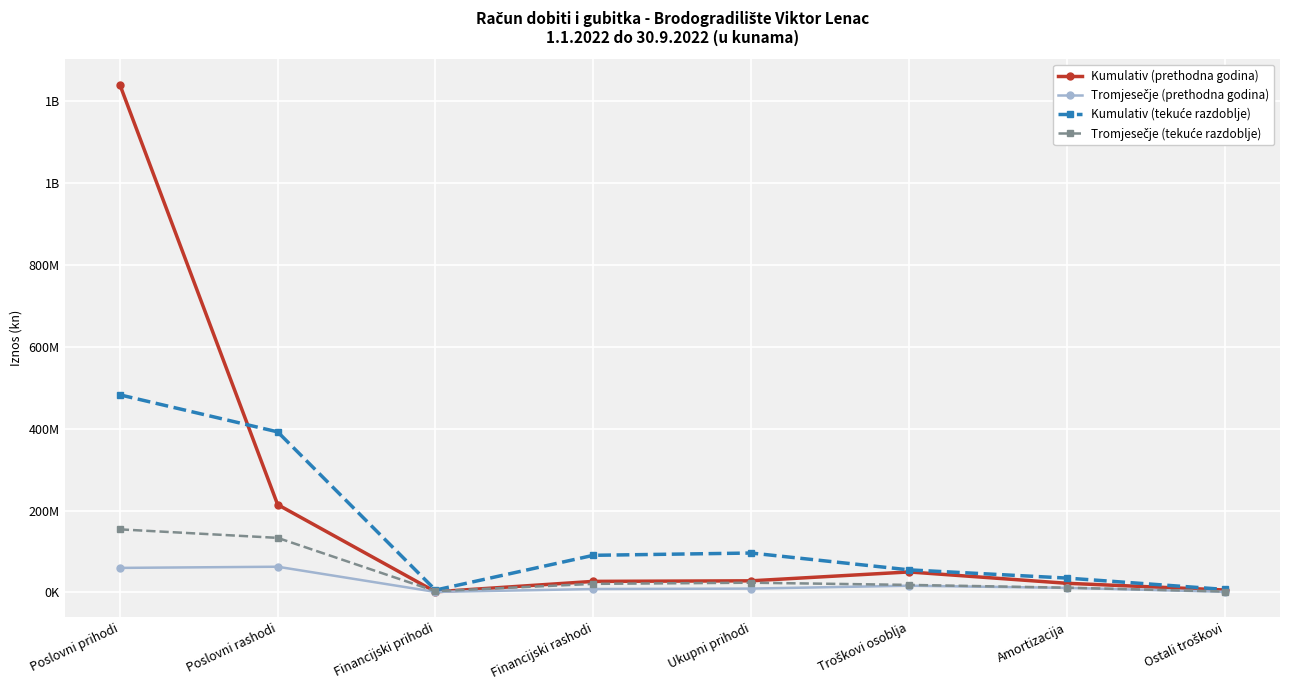

Reading left to right, list all the values displayed in this chart.

Kumulativ (prethodna godina): Poslovni prihodi=1241.4	Poslovni rashodi=214.5	Financijski prihodi=1.4	Financijski rashodi=26.9	Ukupni prihodi=28.2	Troškovi osoblja=49.9	Amortizacija=22.2	Ostali troškovi=5.8
Tromjesečje (prethodna godina): Poslovni prihodi=59.8	Poslovni rashodi=62.7	Financijski prihodi=1.1	Financijski rashodi=8.1	Ukupni prihodi=9.2	Troškovi osoblja=16.3	Amortizacija=11.0	Ostali troškovi=1.4
Kumulativ (tekuće razdoblje): Poslovni prihodi=482.9	Poslovni rashodi=392.3	Financijski prihodi=5.6	Financijski rashodi=90.6	Ukupni prihodi=96.2	Troškovi osoblja=55.0	Amortizacija=34.9	Ostali troškovi=7.2
Tromjesečje (tekuće razdoblje): Poslovni prihodi=154.0	Poslovni rashodi=133.2	Financijski prihodi=2.8	Financijski rashodi=20.8	Ukupni prihodi=23.6	Troškovi osoblja=18.3	Amortizacija=11.5	Ostali troškovi=2.1